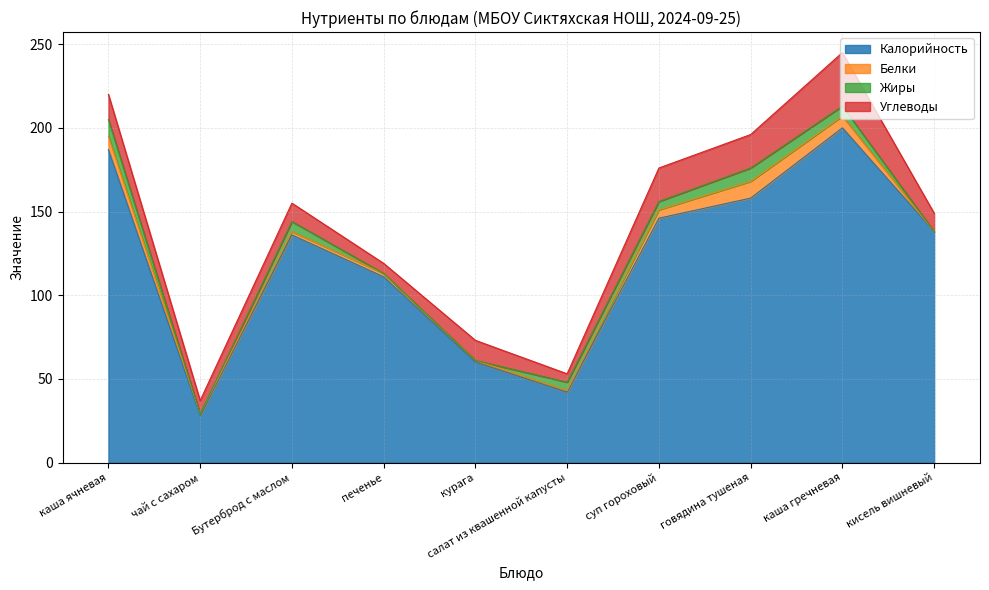

Does the chart display data point markers on the line(s)?

No